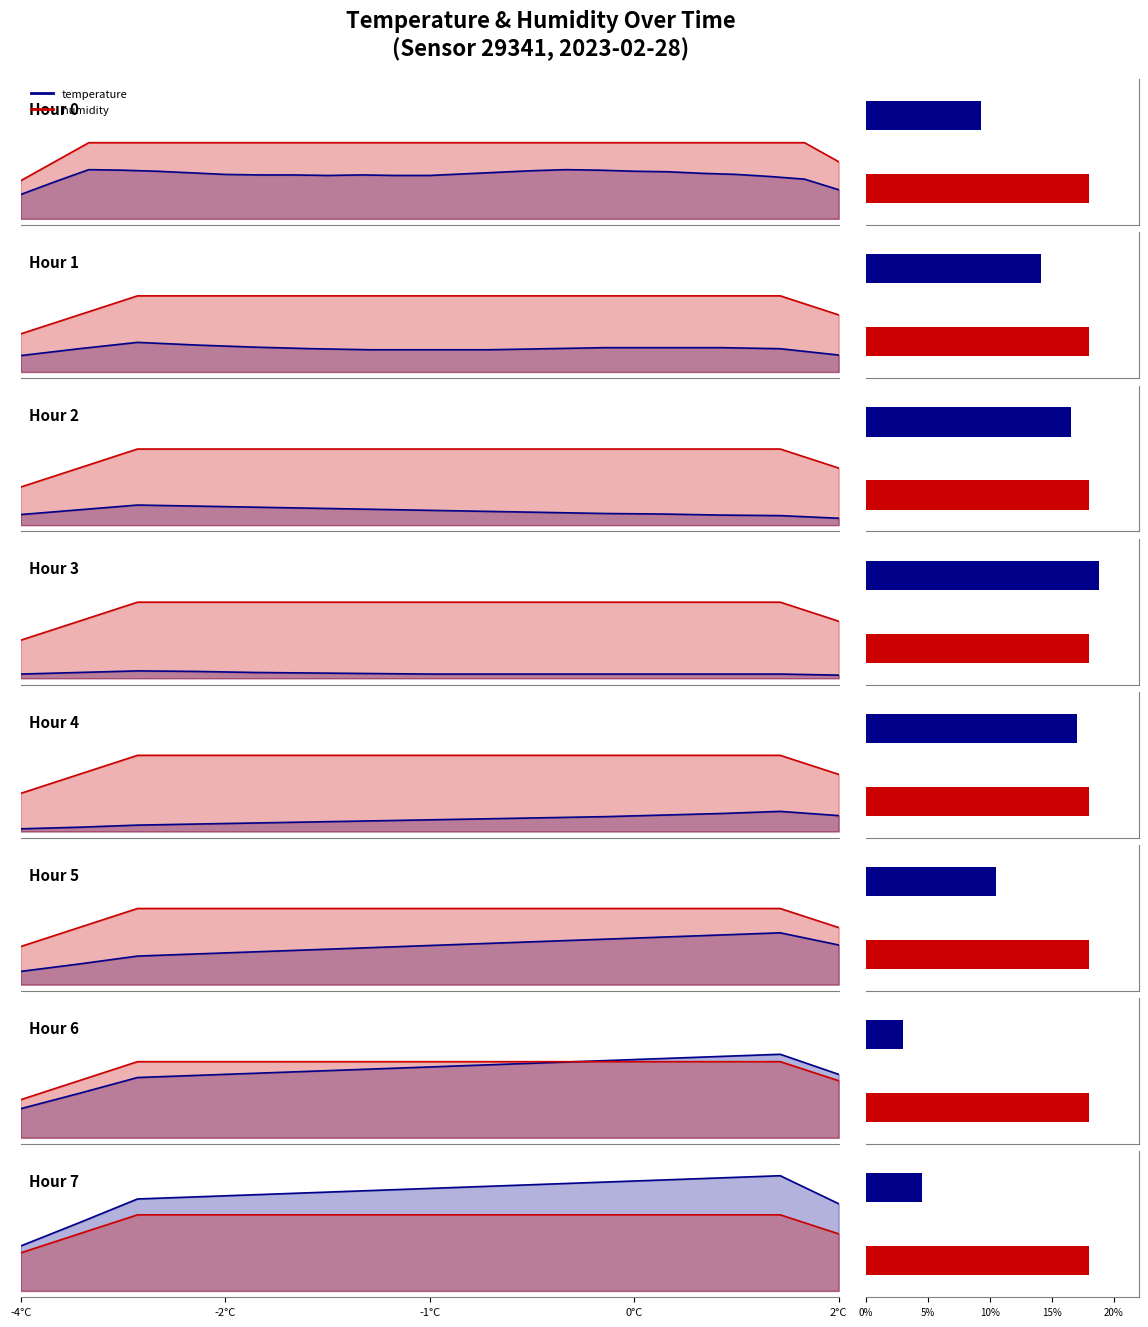

Rank the series by their maximum value, from lowest to highest.

humidity, temperature